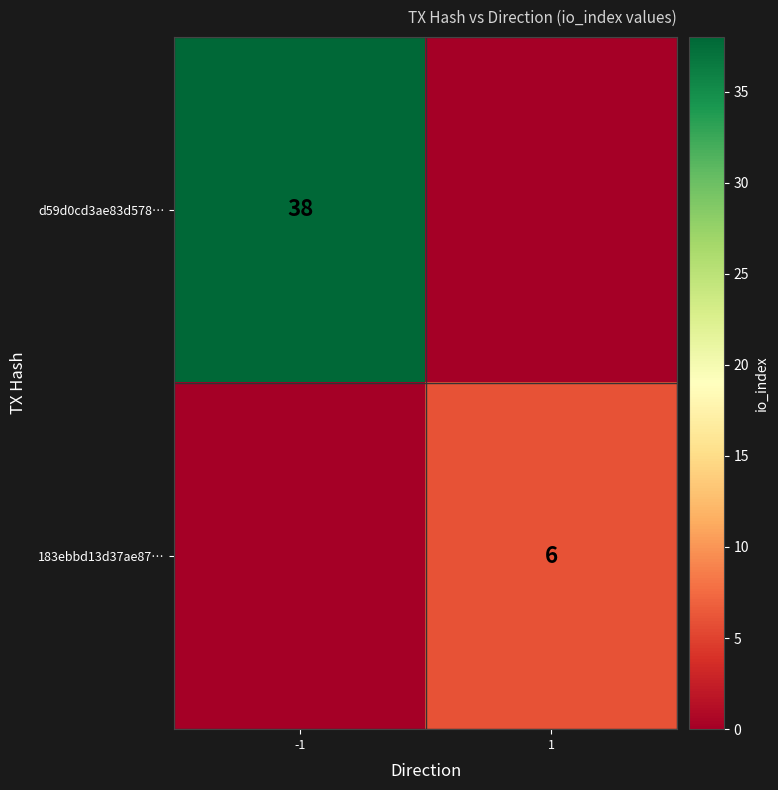

Is the value of 183ebbd13d37ae87… at 1 greater than the value of d59d0cd3ae83d578… at -1?

No